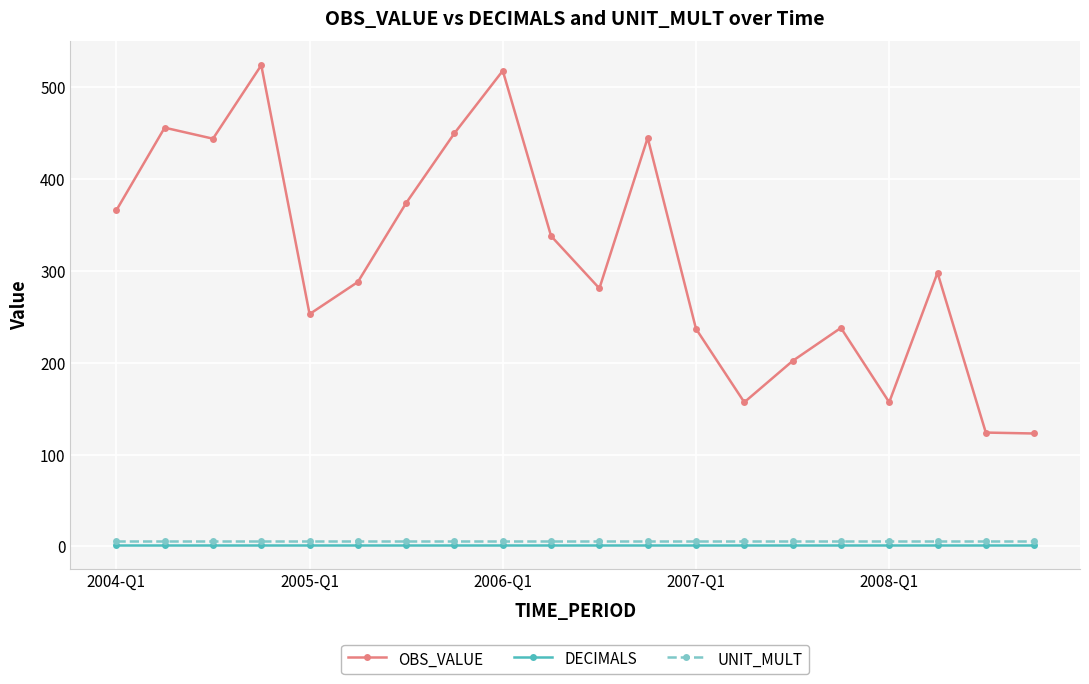

True or false: OBS_VALUE and DECIMALS cross at least once.

False